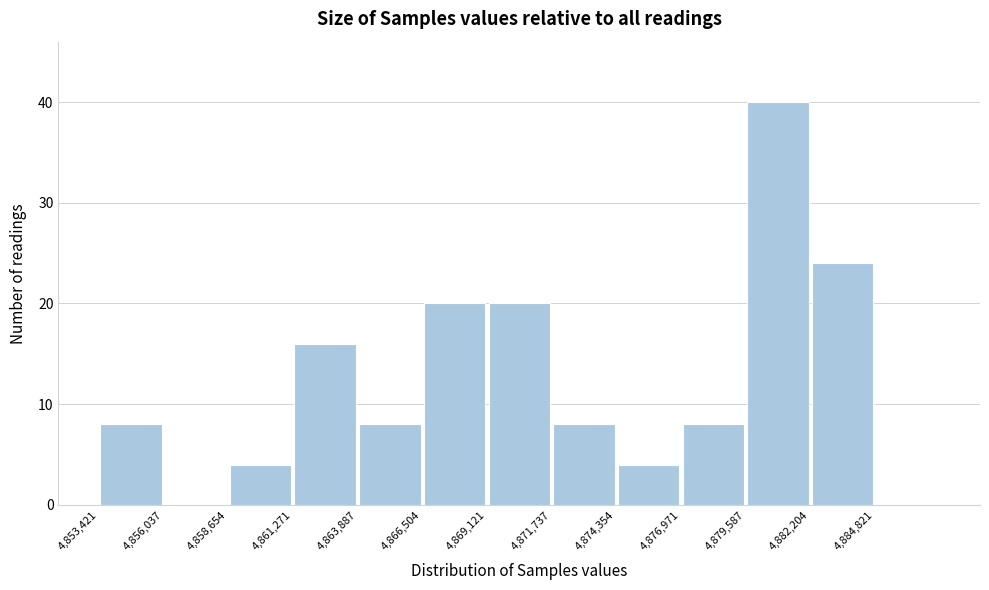

Reading left to right, transcribe this chart: for each bar, give the range it covers on the x-axis and its height. Neither the bar edges nor the heights are printed on the chart, so give them approximately, as read against the axes.

4853500 to 4856000: 8
4856000 to 4858500: 0
4858500 to 4861500: 4
4861500 to 4864000: 16
4864000 to 4866500: 8
4866500 to 4869000: 20
4869000 to 4871500: 20
4871500 to 4874500: 8
4874500 to 4877000: 4
4877000 to 4879500: 8
4879500 to 4882000: 40
4882000 to 4885000: 24
4885000 to 4887500: 0